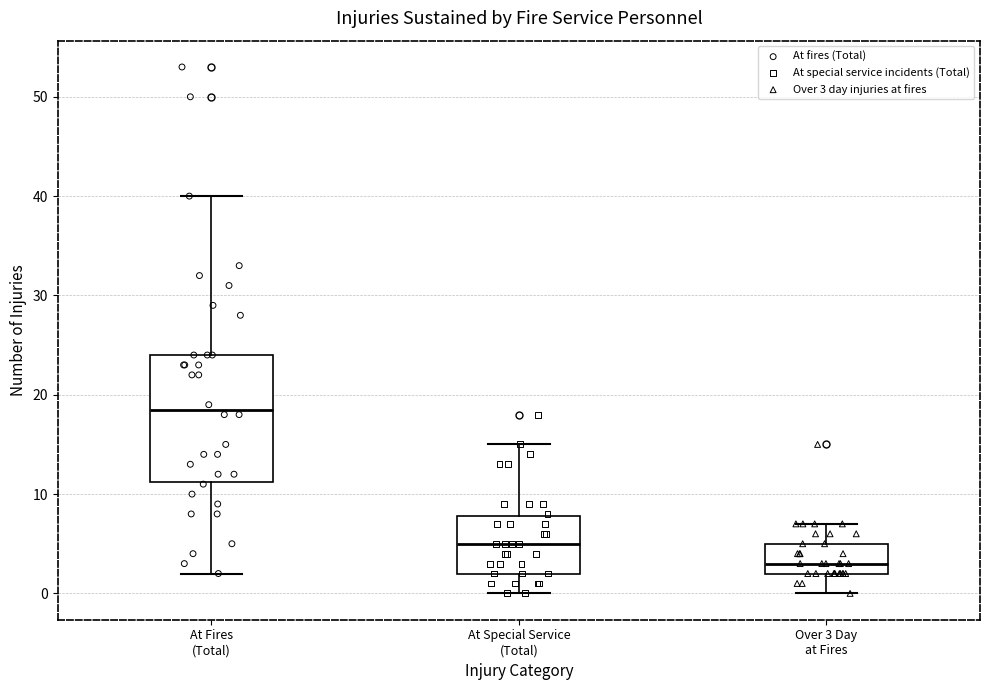

Where does the median line of the box for At Fires (Total) sit on the y-axis? The values are not printed on the chart, so give them approximately, as read against the axis.

19